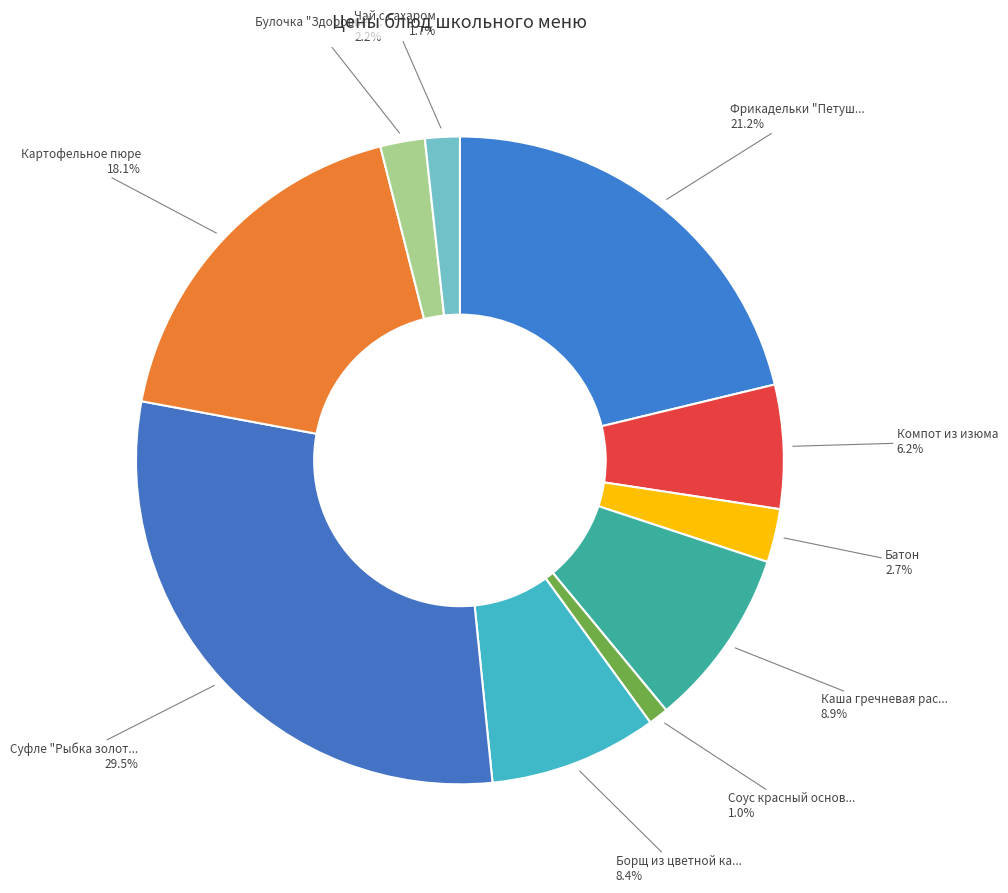

Which category has the smallest portion of the pie?

Соус красный основной